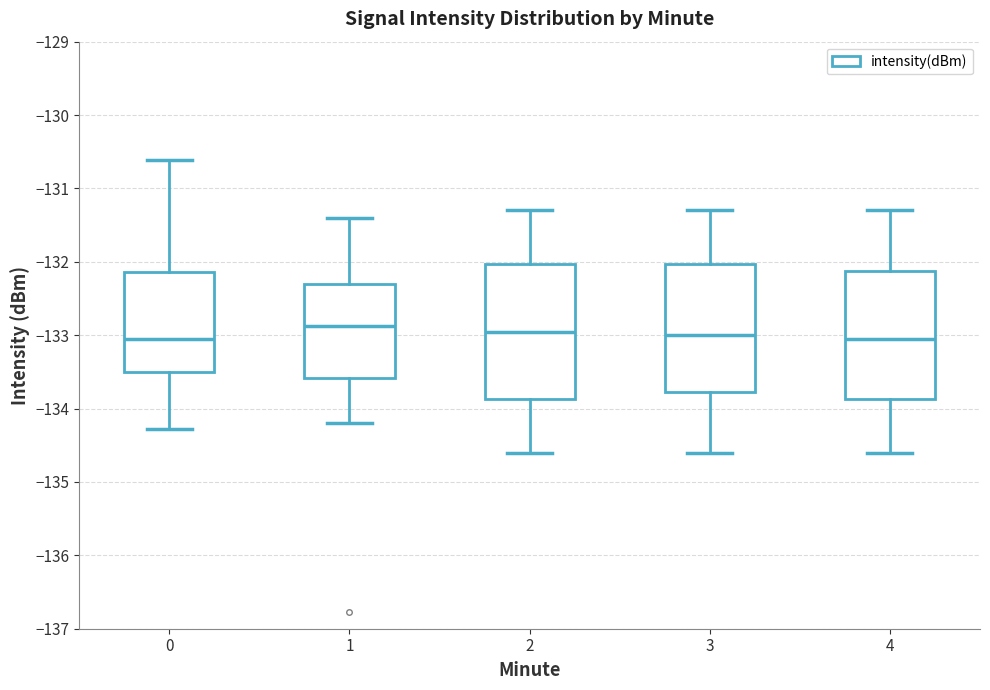

Reading left to right, transcribe this box plot: for each box, give where its median line is, the range the box spans, and where its two whiskers end, as read against the y-axis. The values are not printed on the chart, so give them approximately, as read against the axis.

0: median -133.1, box -133.5 to -132.1, whiskers -134.3 to -130.6
1: median -132.9, box -133.6 to -132.3, whiskers -134.2 to -131.4
2: median -132.9, box -133.9 to -132.0, whiskers -134.6 to -131.3
3: median -133.0, box -133.8 to -132.0, whiskers -134.6 to -131.3
4: median -133.0, box -133.9 to -132.1, whiskers -134.6 to -131.3